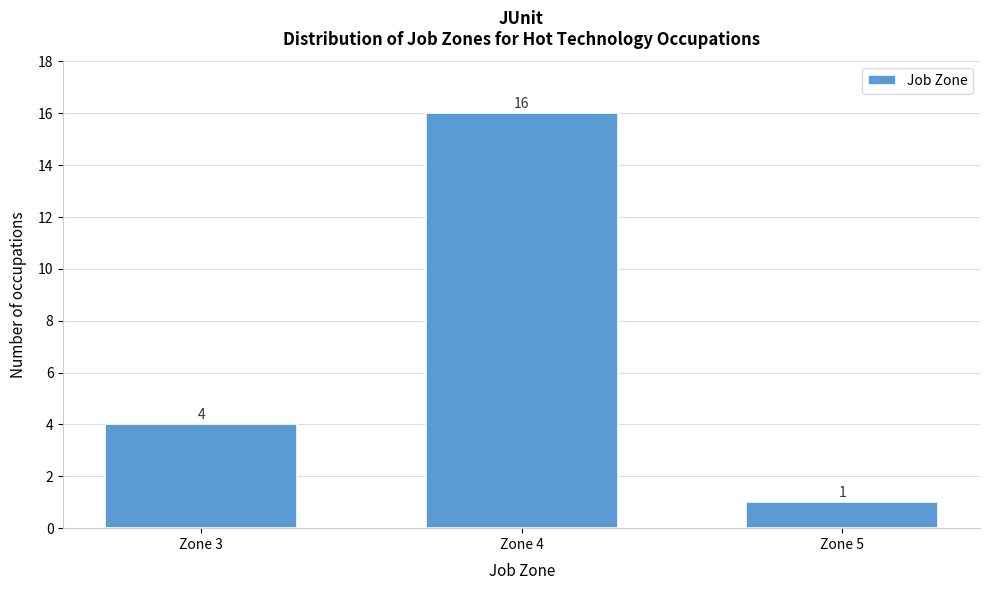

Reading left to right, list all the values displayed in this chart.

Zone 3=4	Zone 4=16	Zone 5=1